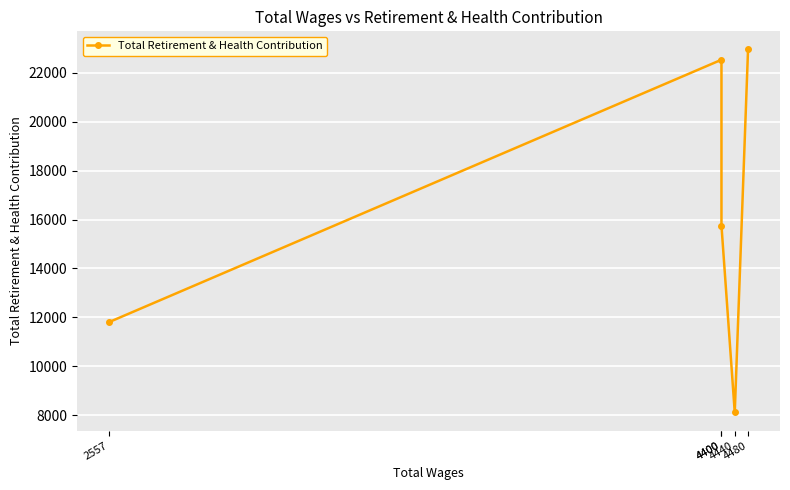

List the labels in order of value, largest first.

4480, 4400, 4400, 2557, 4440